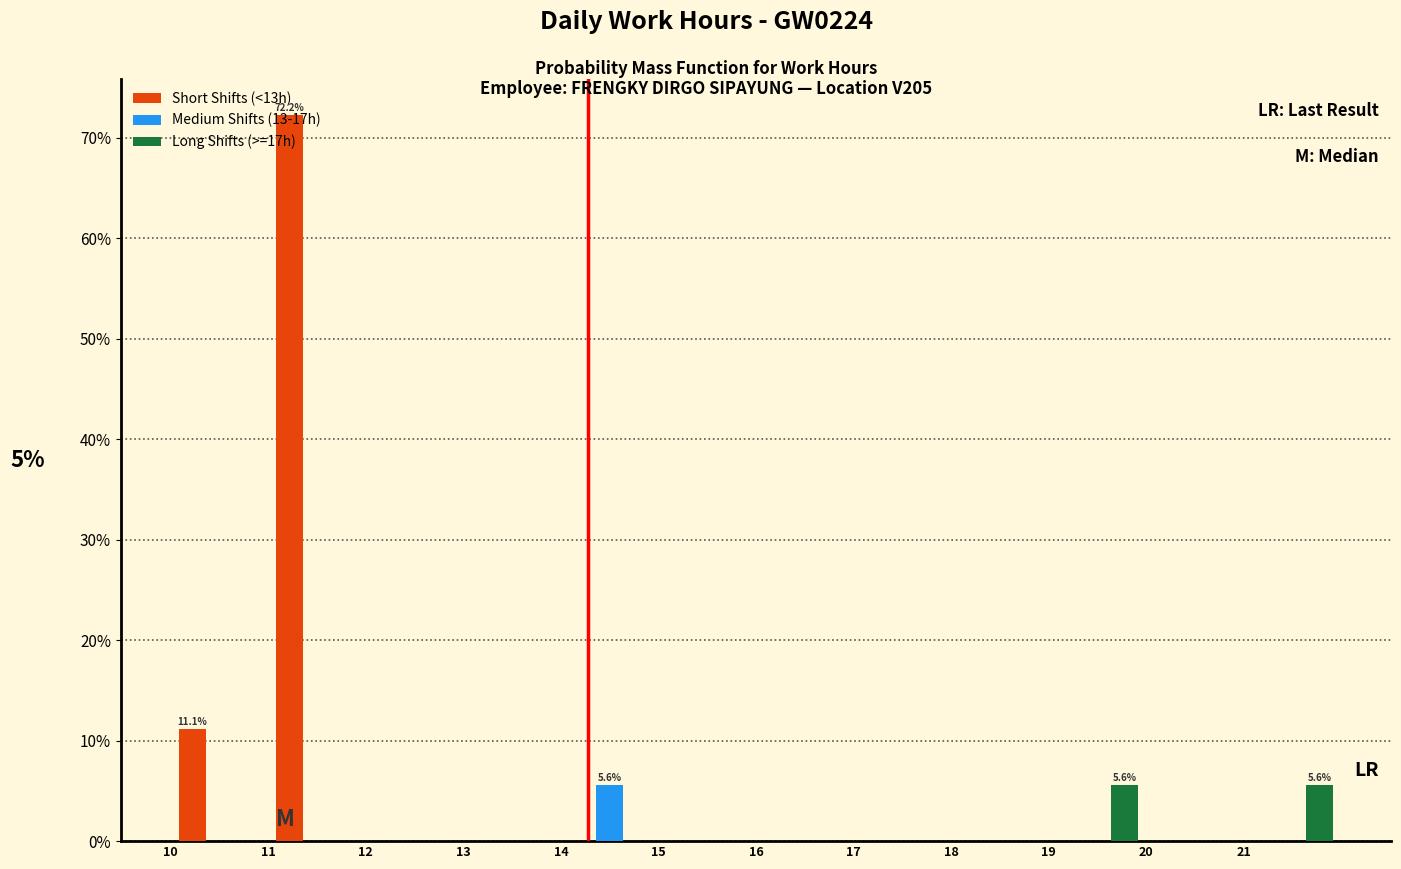

In the Medium Shifts (13-17h) series, which range on the x-axis has the tallest bar?

14 to 15